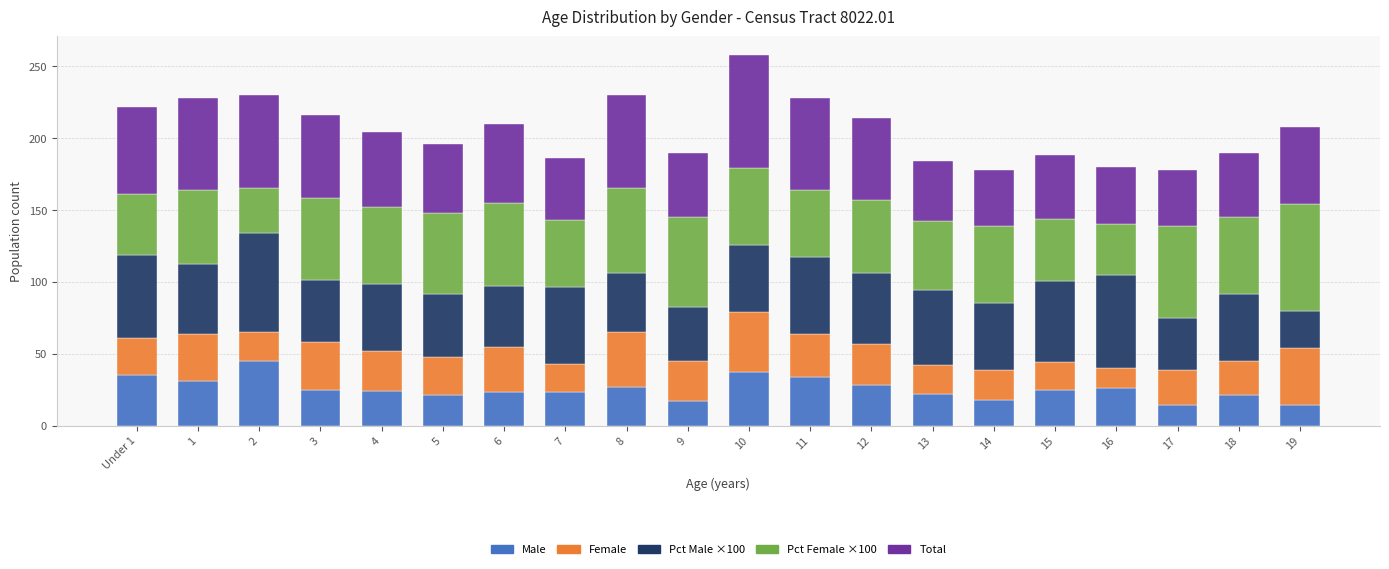

Does the chart contain any negative values?

No